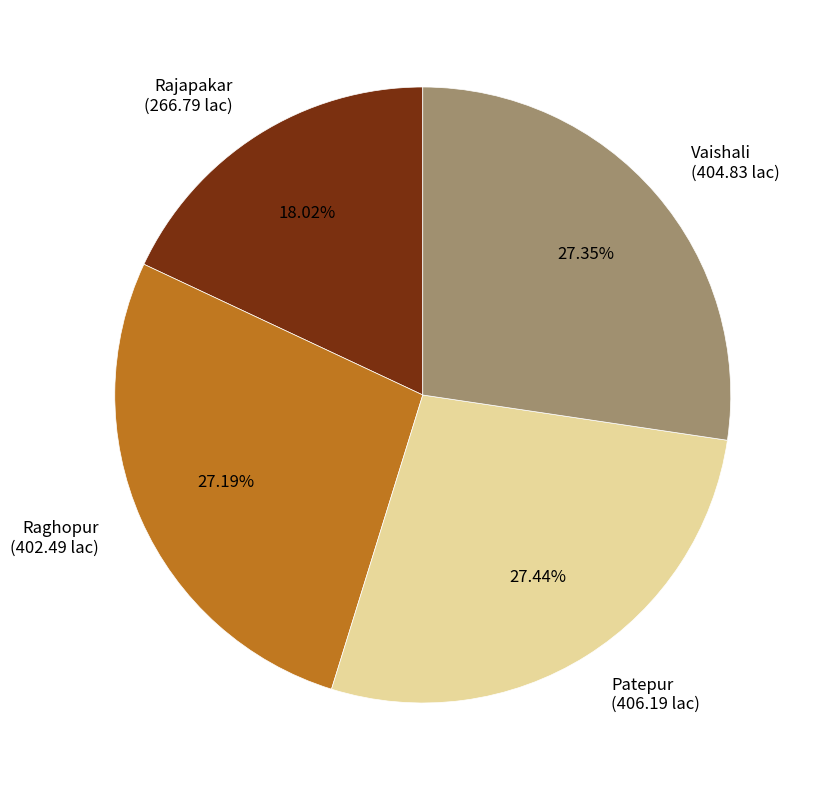

What is the total percentage of Vaishali and Raghopur?

54.5%